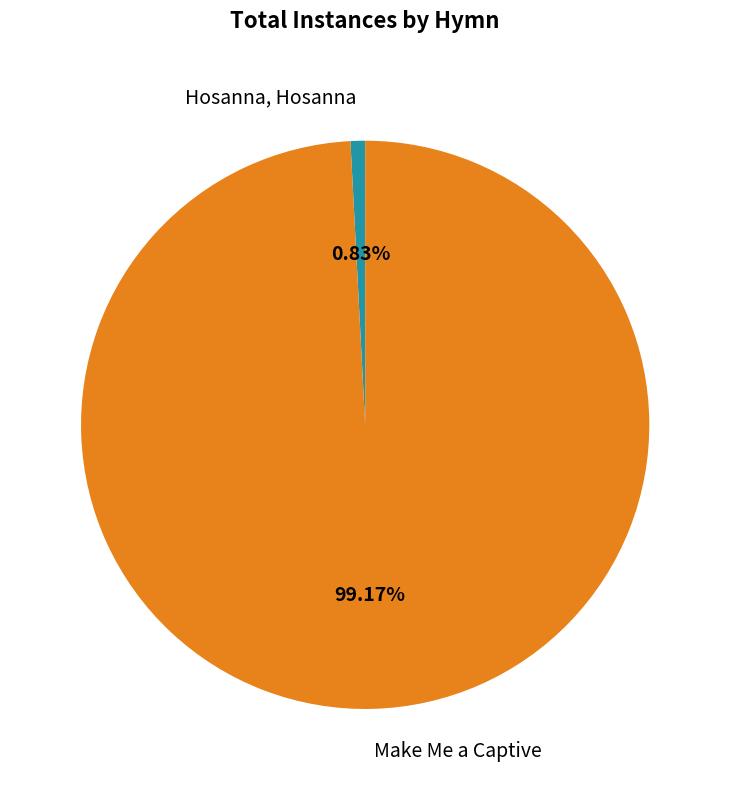

Is the sum of Hosanna, Hosanna and Make Me a Captive greater than half?

Yes